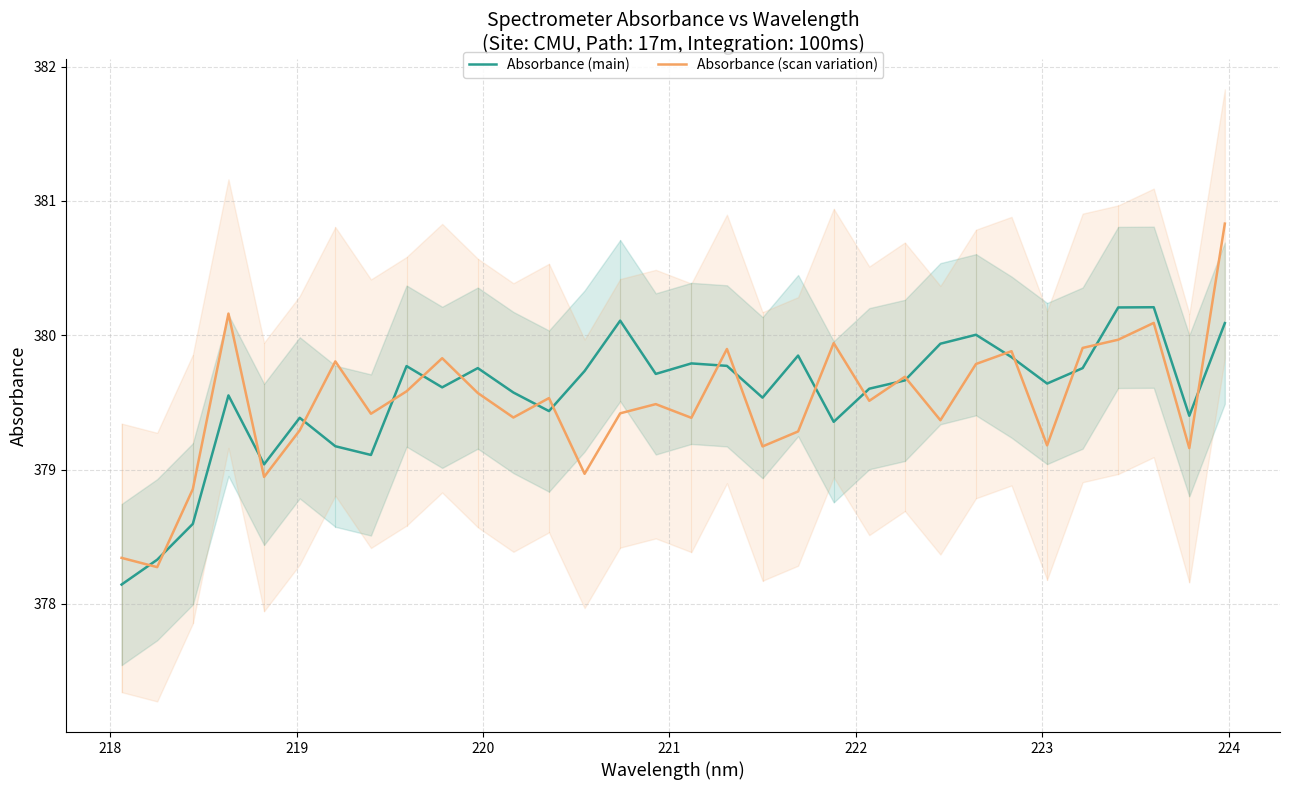

Does the chart display data point markers on the line(s)?

No